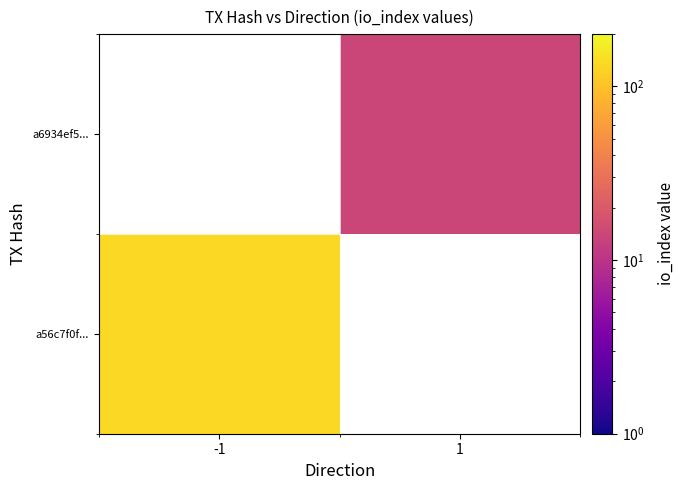

Which label corresponds to the largest value in the chart?

-1